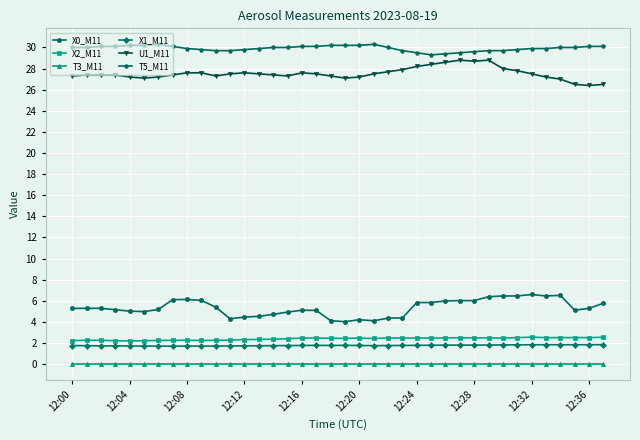

What is the value of the X2_M11 point at the 8th from the left?

2.2